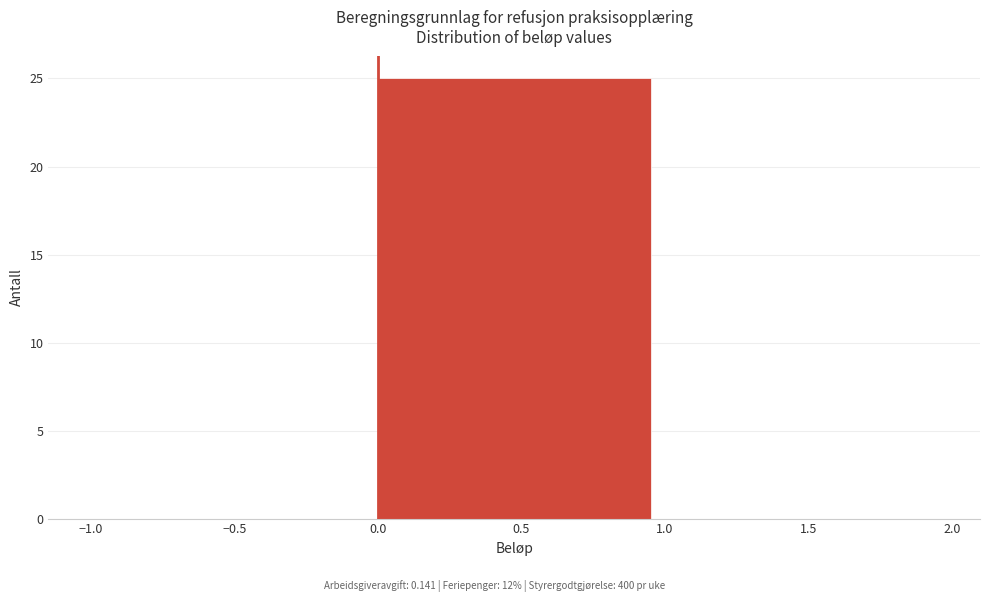

Which range on the x-axis has the tallest bar?

0.0 to 1.0